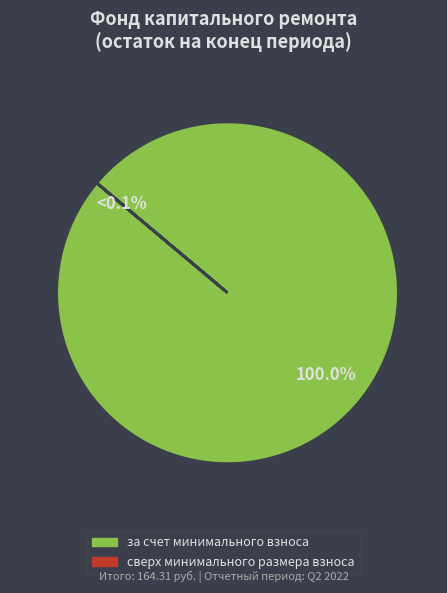

Does any single category account for the majority?

Yes